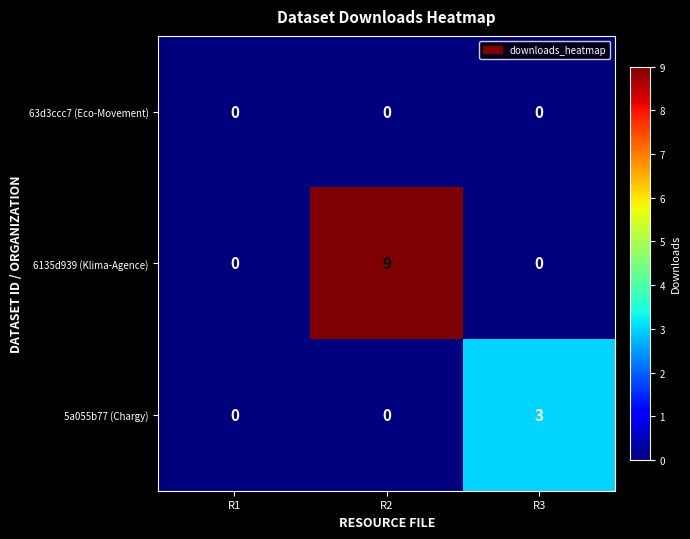

What is the sum of the 5a055b77 (Chargy) values at R3 and R2?

3